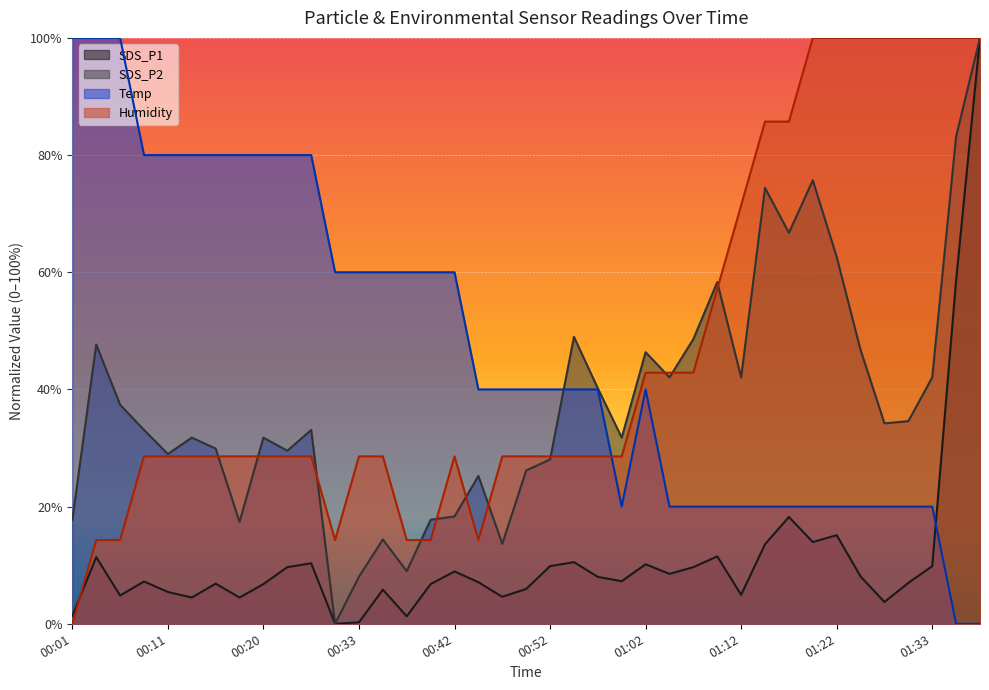

Which series has the largest total across all categories?

Temp